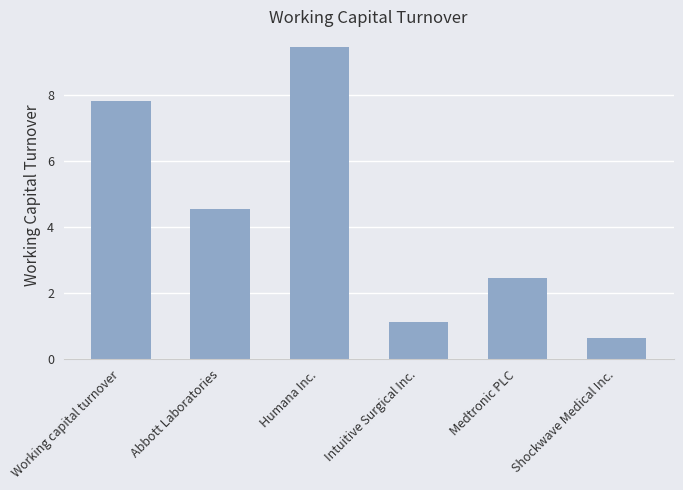

Between Humana Inc. and Intuitive Surgical Inc., which is larger?

Humana Inc.